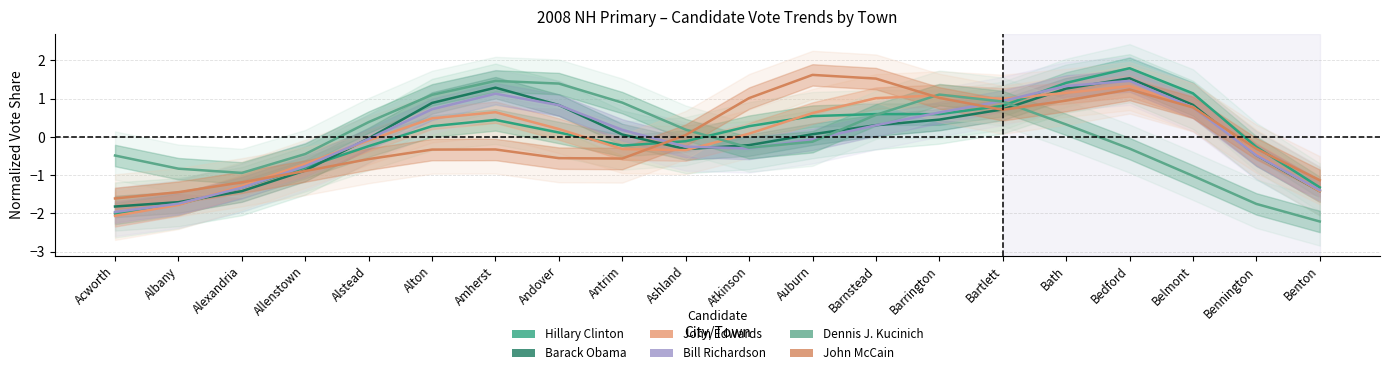

Reading left to right, list all the values displayed in this chart.

Hillary Clinton: Acworth=-2.0	Albany=-1.8	Alexandria=-1.3	Allenstown=-0.8	Alstead=-0.2	Alton=0.3	Amherst=0.4	Andover=0.1	Antrim=-0.2	Ashland=-0.1	Atkinson=0.3	Auburn=0.5	Barnstead=0.6	Barrington=0.6	Bartlett=0.8	Bath=1.4	Bedford=1.8	Belmont=1.1	Bennington=-0.3	Benton=-1.3
Barack Obama: Acworth=-1.8	Albany=-1.7	Alexandria=-1.4	Allenstown=-0.9	Alstead=-0.0	Alton=0.9	Amherst=1.3	Andover=0.8	Antrim=0.1	Ashland=-0.3	Atkinson=-0.2	Auburn=0.1	Barnstead=0.3	Barrington=0.5	Bartlett=0.7	Bath=1.3	Bedford=1.5	Belmont=0.8	Bennington=-0.5	Benton=-1.4
John Edwards: Acworth=-2.1	Albany=-1.8	Alexandria=-1.3	Allenstown=-0.7	Alstead=-0.1	Alton=0.5	Amherst=0.6	Andover=0.2	Antrim=-0.3	Ashland=-0.3	Atkinson=0.1	Auburn=0.6	Barnstead=1.0	Barrington=1.1	Bartlett=1.0	Bath=1.2	Bedford=1.3	Belmont=0.8	Bennington=-0.4	Benton=-1.4
Bill Richardson: Acworth=-2.0	Albany=-1.7	Alexandria=-1.3	Allenstown=-0.8	Alstead=-0.1	Alton=0.7	Amherst=1.1	Andover=0.8	Antrim=0.2	Ashland=-0.3	Atkinson=-0.3	Auburn=-0.1	Barnstead=0.3	Barrington=0.6	Bartlett=0.9	Bath=1.3	Bedford=1.5	Belmont=0.8	Bennington=-0.5	Benton=-1.4
Dennis J. Kucinich: Acworth=-0.5	Albany=-0.8	Alexandria=-0.9	Allenstown=-0.4	Alstead=0.4	Alton=1.1	Amherst=1.5	Andover=1.4	Antrim=0.9	Ashland=0.2	Atkinson=-0.3	Auburn=-0.1	Barnstead=0.6	Barrington=1.1	Bartlett=0.9	Bath=0.3	Bedford=-0.3	Belmont=-1.0	Bennington=-1.7	Benton=-2.2
John McCain: Acworth=-1.6	Albany=-1.4	Alexandria=-1.2	Allenstown=-0.9	Alstead=-0.6	Alton=-0.3	Amherst=-0.3	Andover=-0.6	Antrim=-0.6	Ashland=0.0	Atkinson=1.0	Auburn=1.6	Barnstead=1.5	Barrington=1.0	Bartlett=0.7	Bath=1.0	Bedford=1.2	Belmont=0.8	Bennington=-0.3	Benton=-1.1